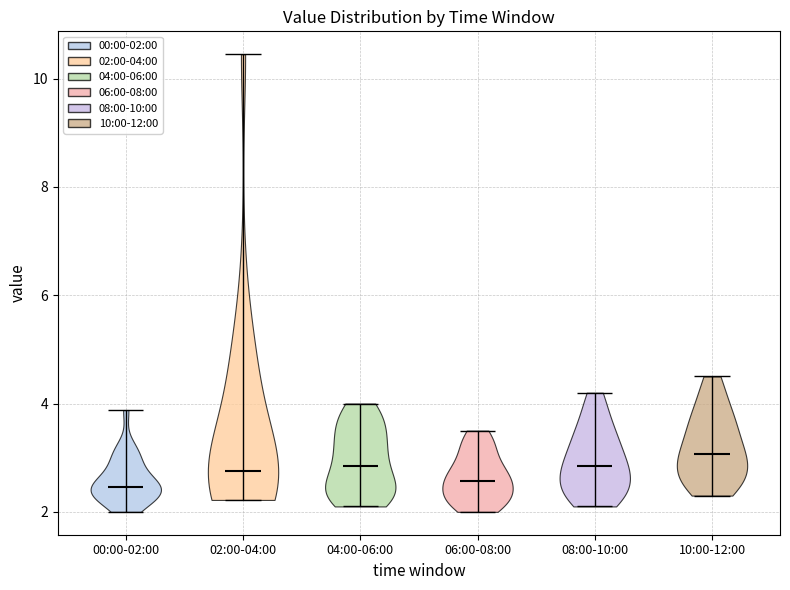

Reading left to right, read every violin against the y-axis: where its median line is, and the lowest and highest points it reaches. The values are not printed on the chart, so give them approximately, as read against the axis.

00:00-02:00: median line 2.4, lowest point 2.0, highest point 3.8
02:00-04:00: median line 2.8, lowest point 2.2, highest point 10.4
04:00-06:00: median line 2.8, lowest point 2.2, highest point 4.0
06:00-08:00: median line 2.6, lowest point 2.0, highest point 3.6
08:00-10:00: median line 2.8, lowest point 2.2, highest point 4.2
10:00-12:00: median line 3.0, lowest point 2.4, highest point 4.6